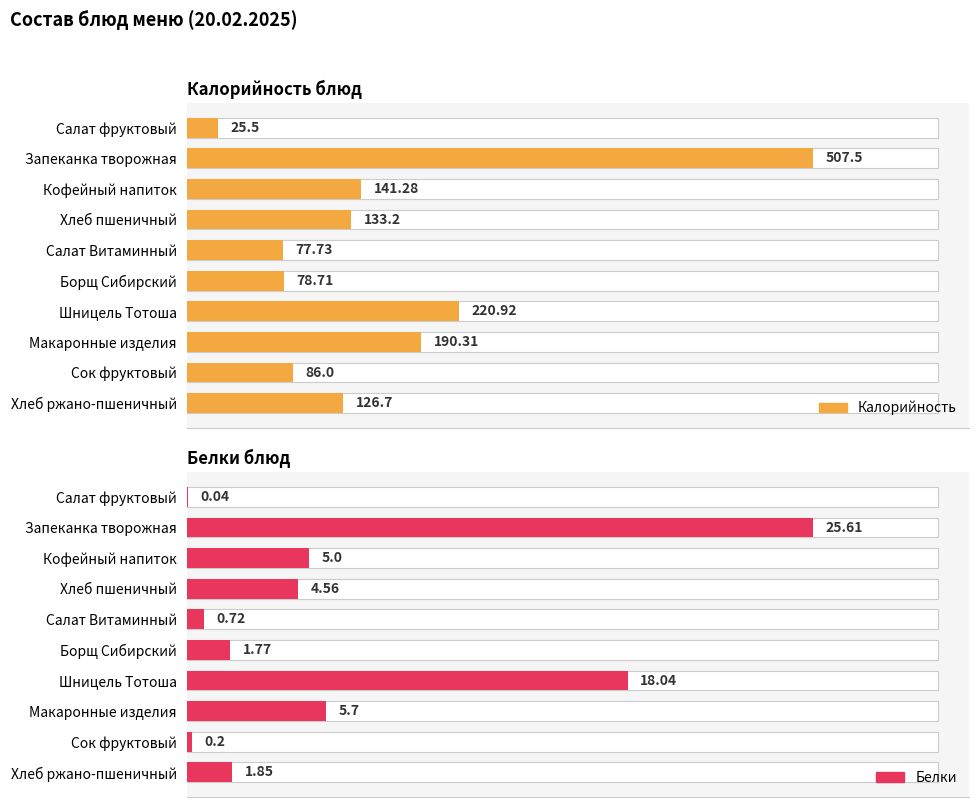

Are the bars grouped side by side (vs. stacked)?

Yes